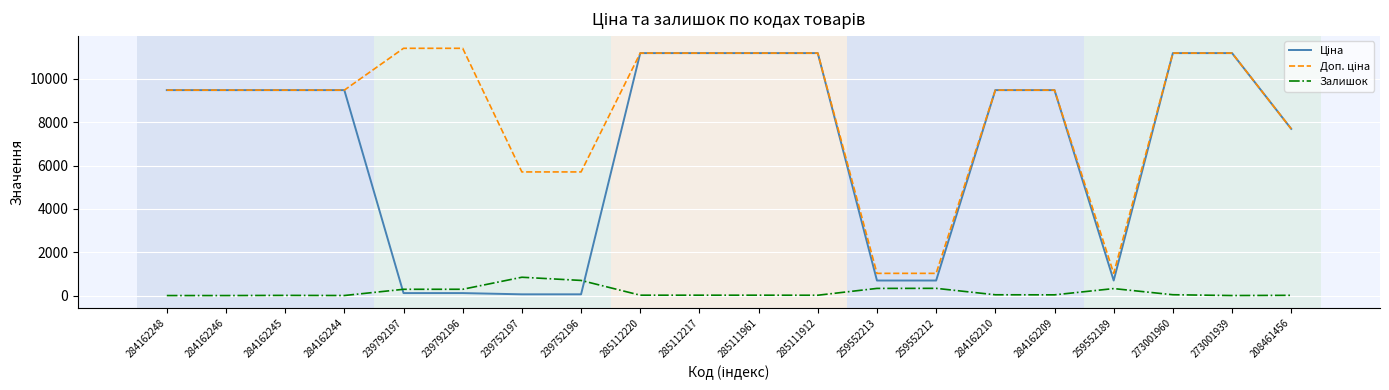

What is the spread (max minus min) of values at 259552212?

691.6